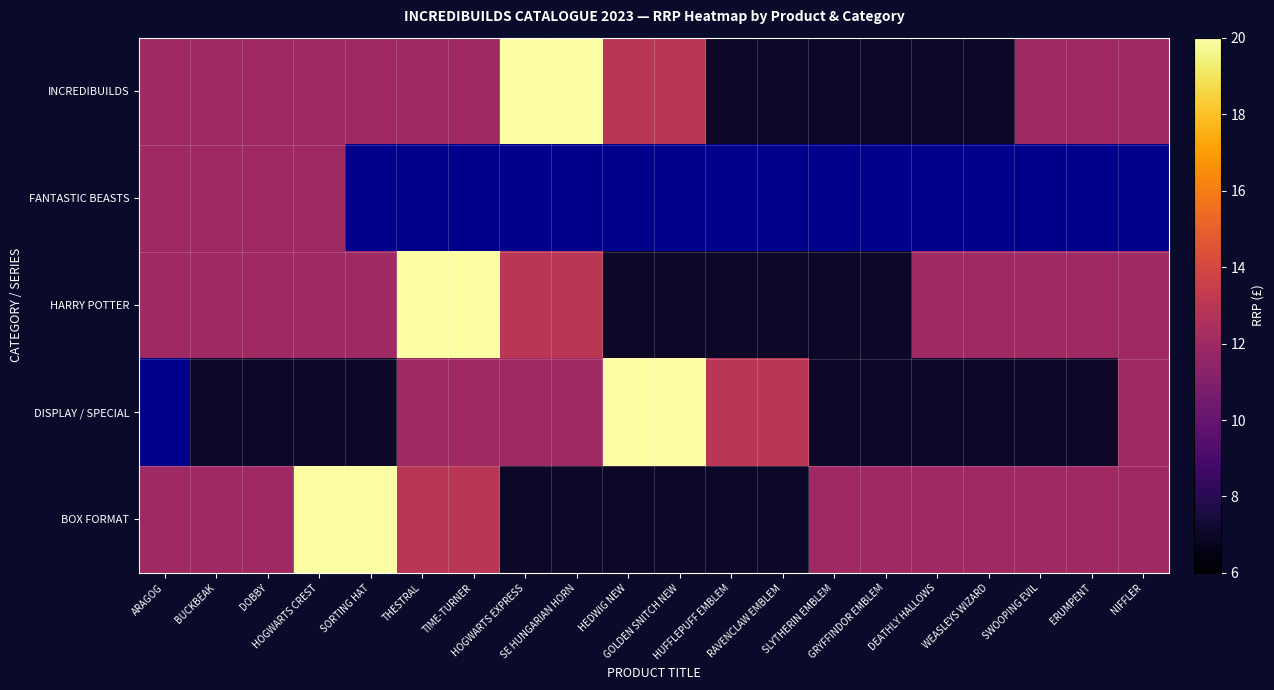

What is the difference between the HARRY POTTER values at HOGWARTS EXPRESS and TIME-TURNER?

7.0